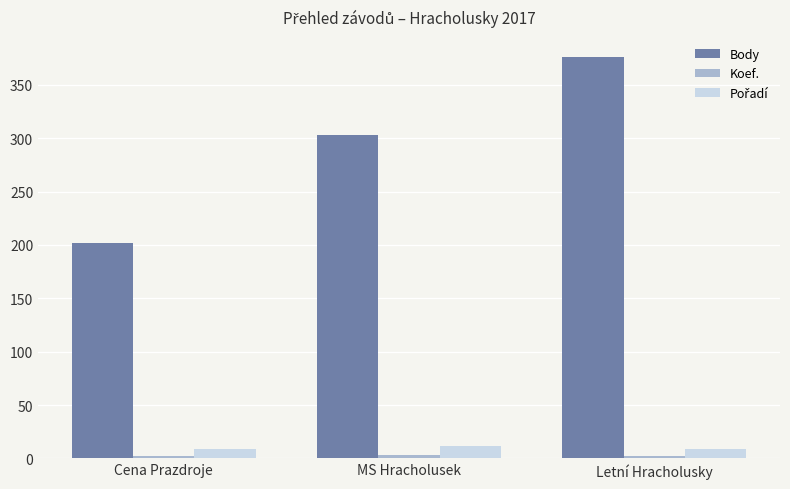

What is the total value across all series at MS Hracholusek?

318